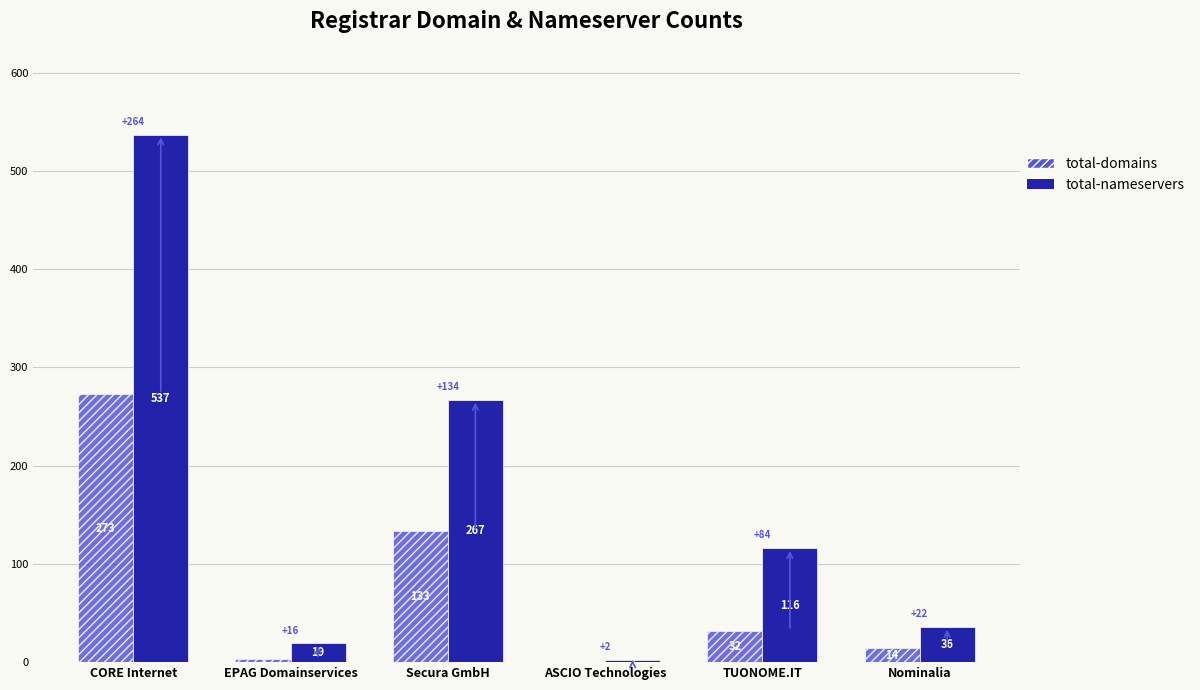

True or false: total-domains has a value of 3 at EPAG Domainservices.

True